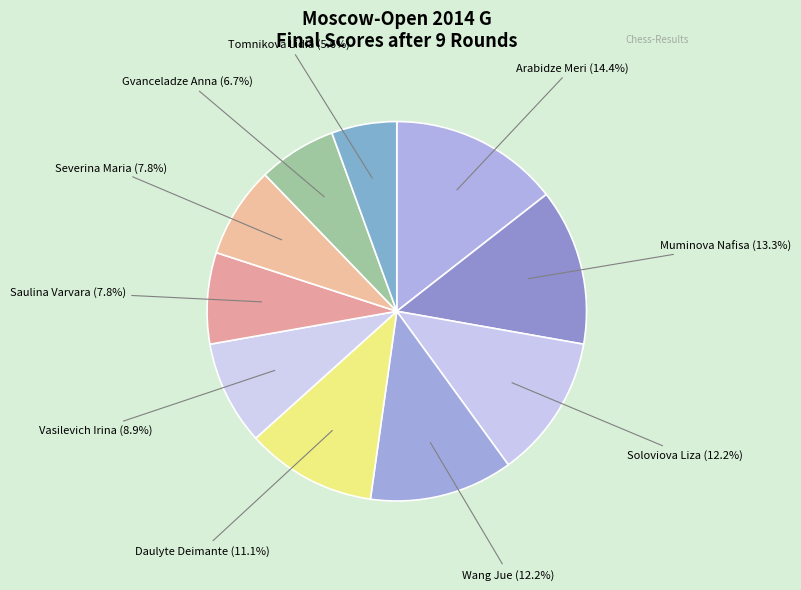

Which slice is the largest?

Arabidze Meri